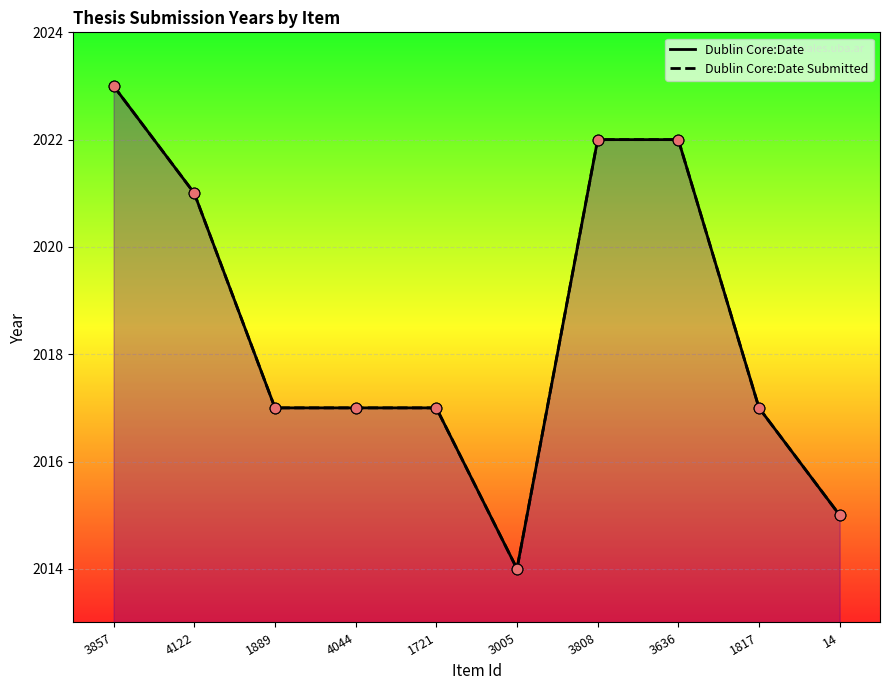

Which series contains the highest Y value?

Dublin Core:Date